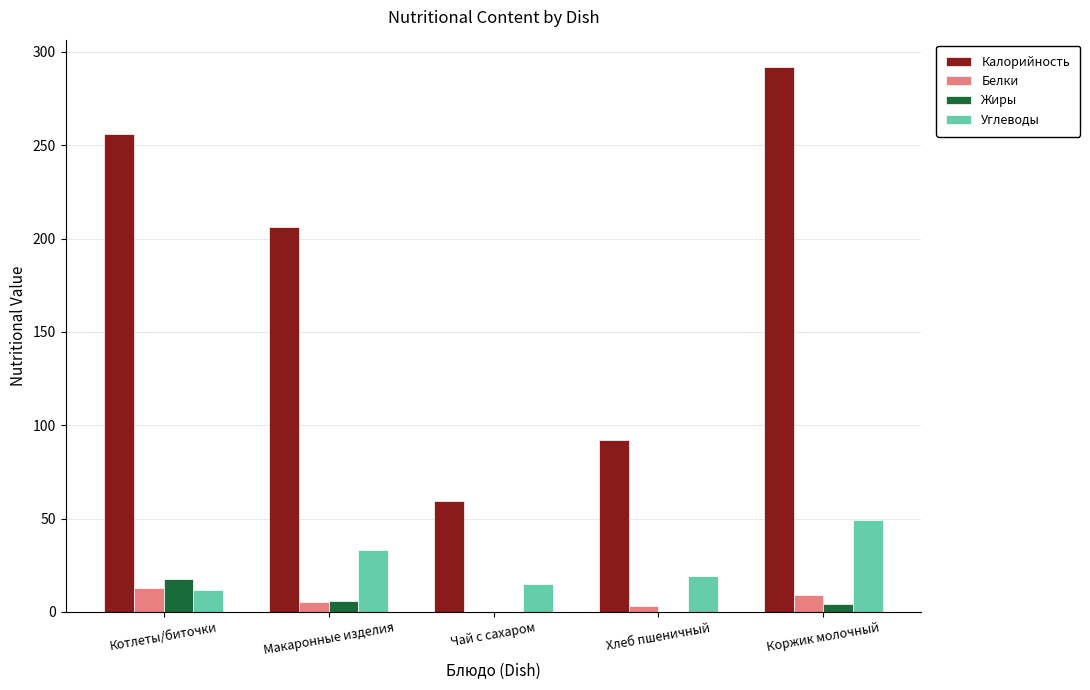

Count the number of data series in this chart.

4